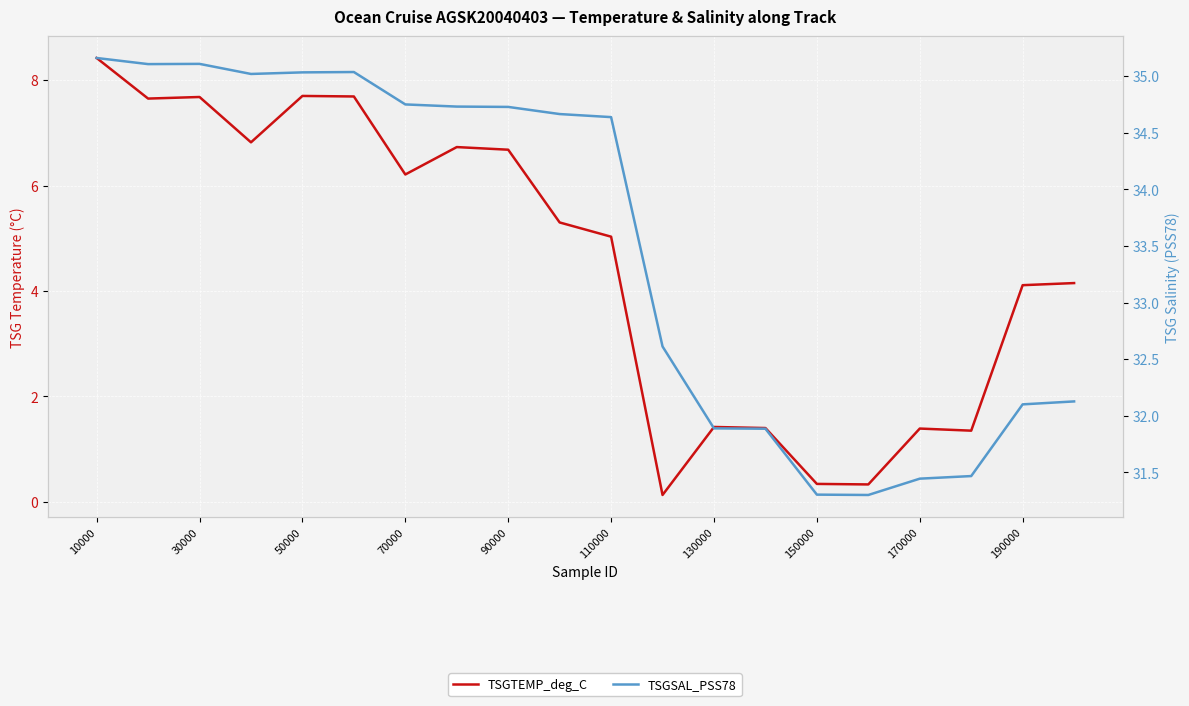

The value of TSGSAL_PSS78 at 19 is 16.8. True or false?

False